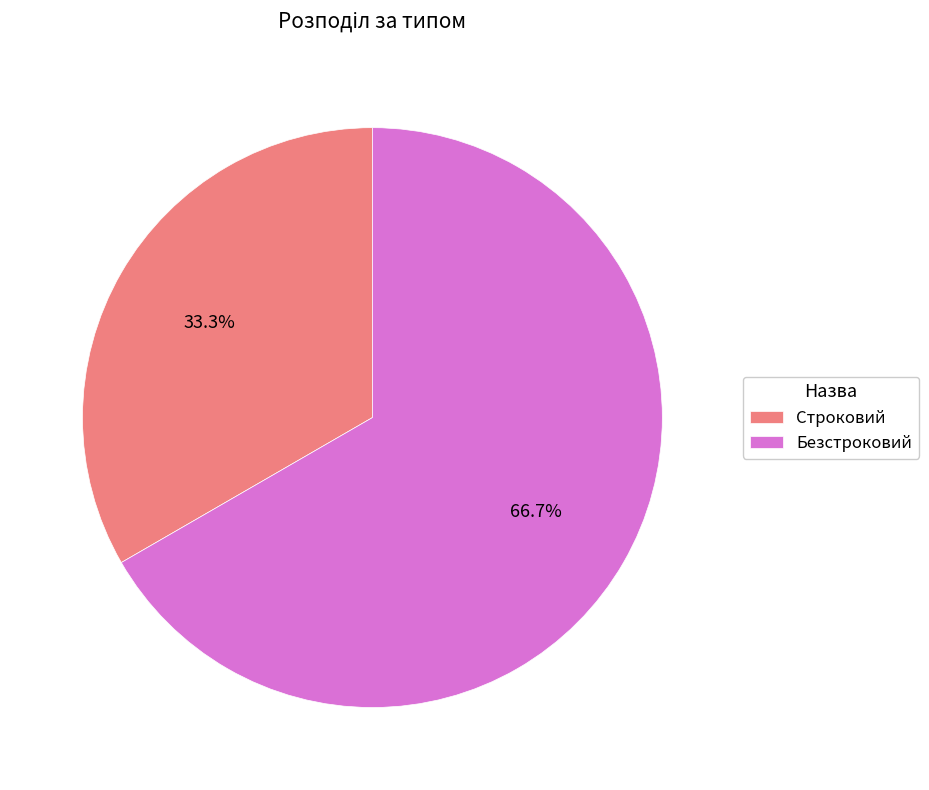

To the nearest percent, what percentage of the pie is Безстроковий?

67%